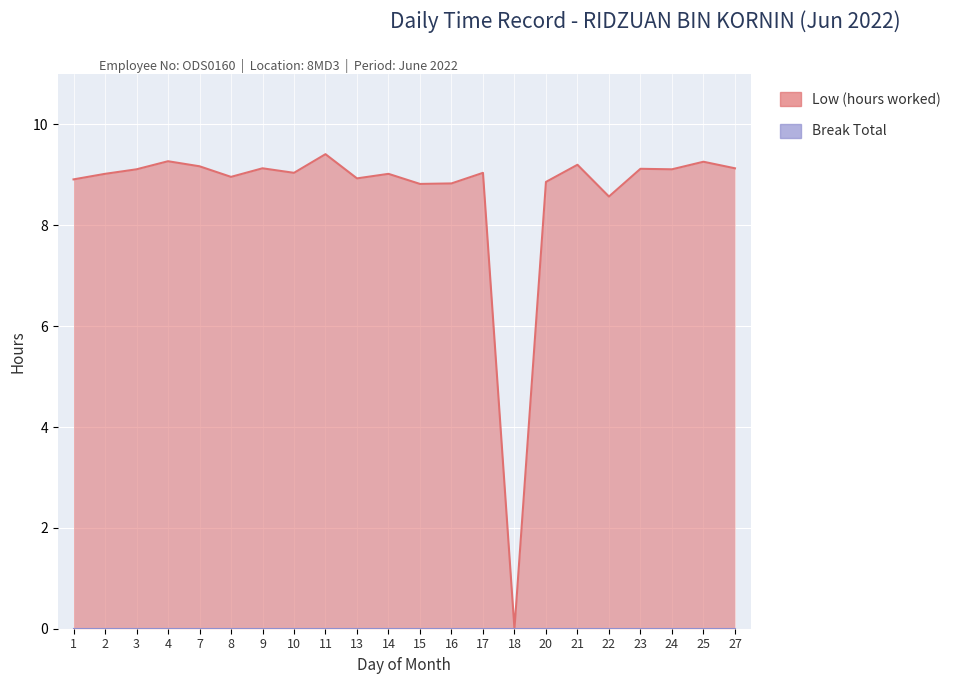

Reading left to right, transcribe all the data shown in this chart.

1=8.9	2=9.0	3=9.1	4=9.3	7=9.2	8=9.0	9=9.1	10=9.0	11=9.4	13=8.9	14=9.0	15=8.8	16=8.8	17=9.0	18=0.0	20=8.9	21=9.2	22=8.6	23=9.1	24=9.1	25=9.3	27=9.1